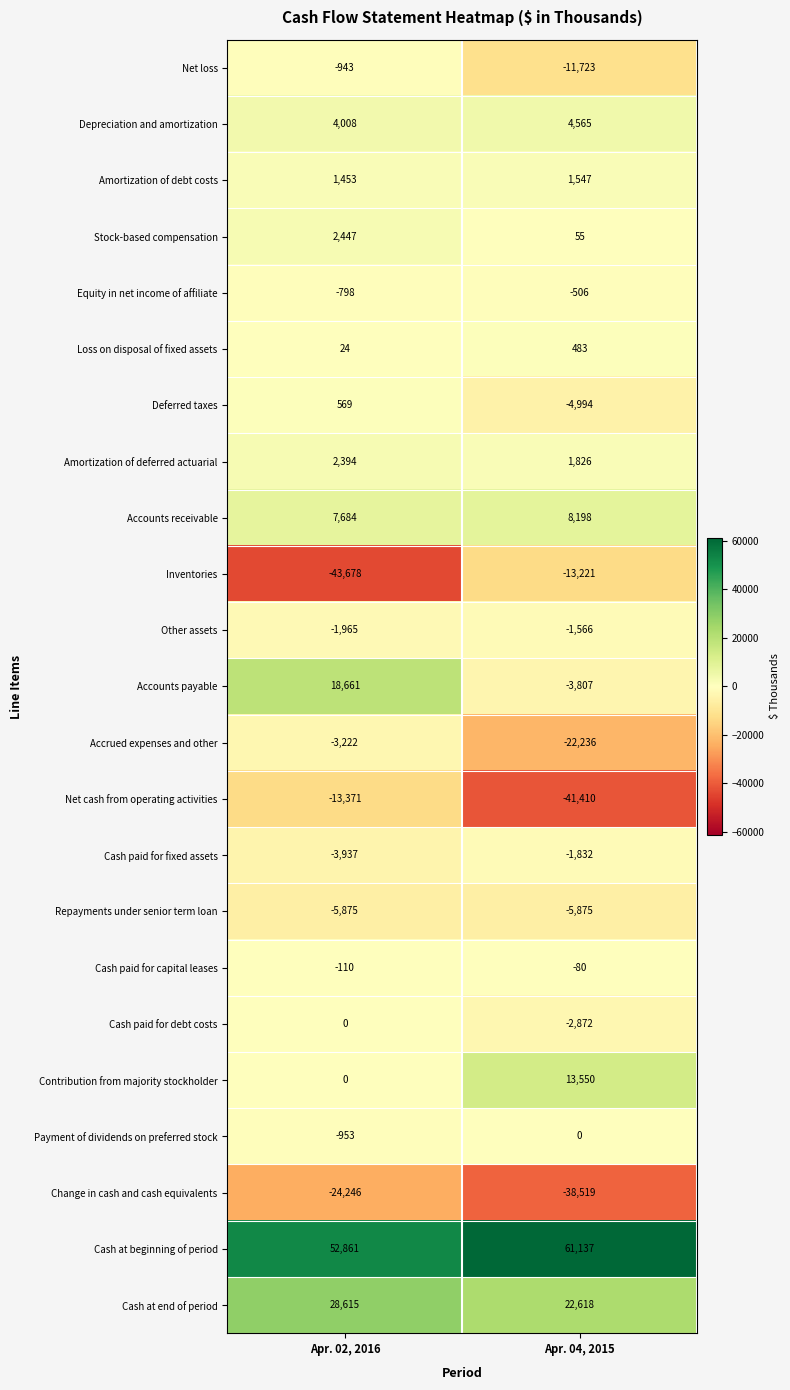

What is the average value of the Stock-based compensation series?

1251